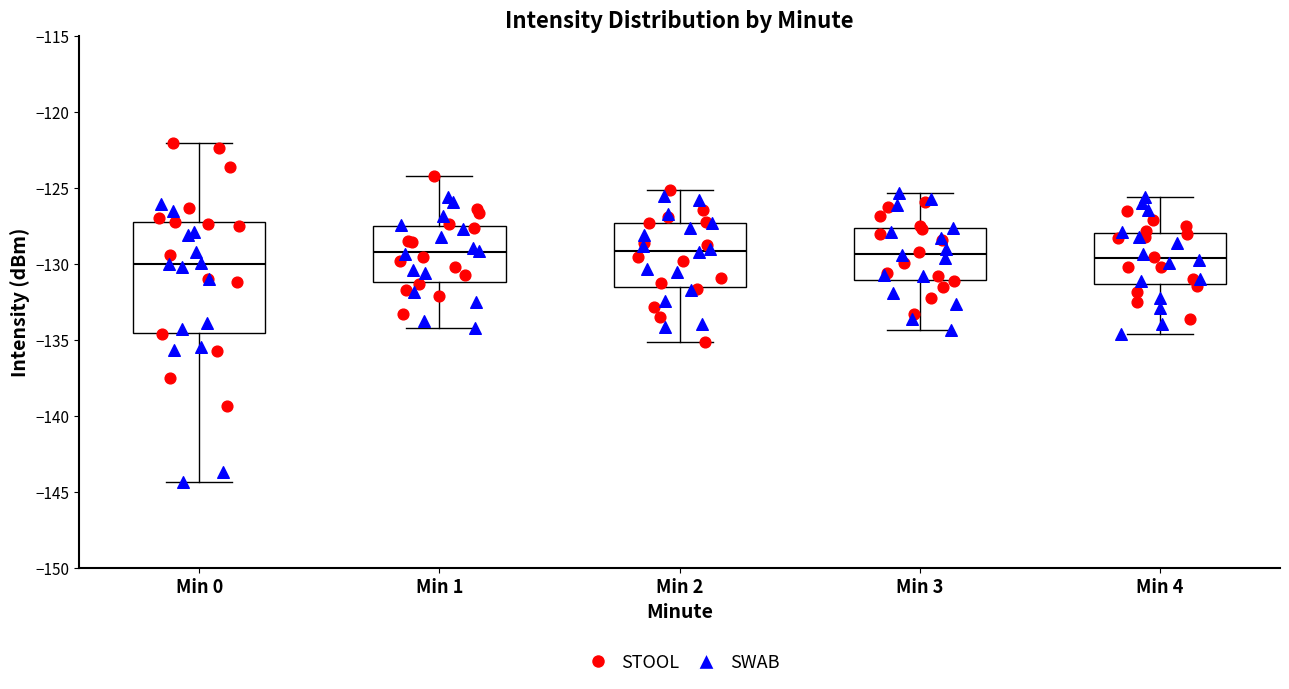

Reading left to right, transcribe this box plot: for each box, give where its median line is, the range the box spans, and where its two whiskers end, as read against the y-axis. The values are not printed on the chart, so give them approximately, as read against the axis.

Min 0: median -130.0, box -134.5 to -127.0, whiskers -144.5 to -122.0
Min 1: median -129.0, box -131.0 to -127.5, whiskers -134.0 to -124.0
Min 2: median -129.0, box -131.5 to -127.5, whiskers -135.0 to -125.0
Min 3: median -129.5, box -131.0 to -127.5, whiskers -134.5 to -125.5
Min 4: median -129.5, box -131.5 to -128.0, whiskers -134.5 to -125.5